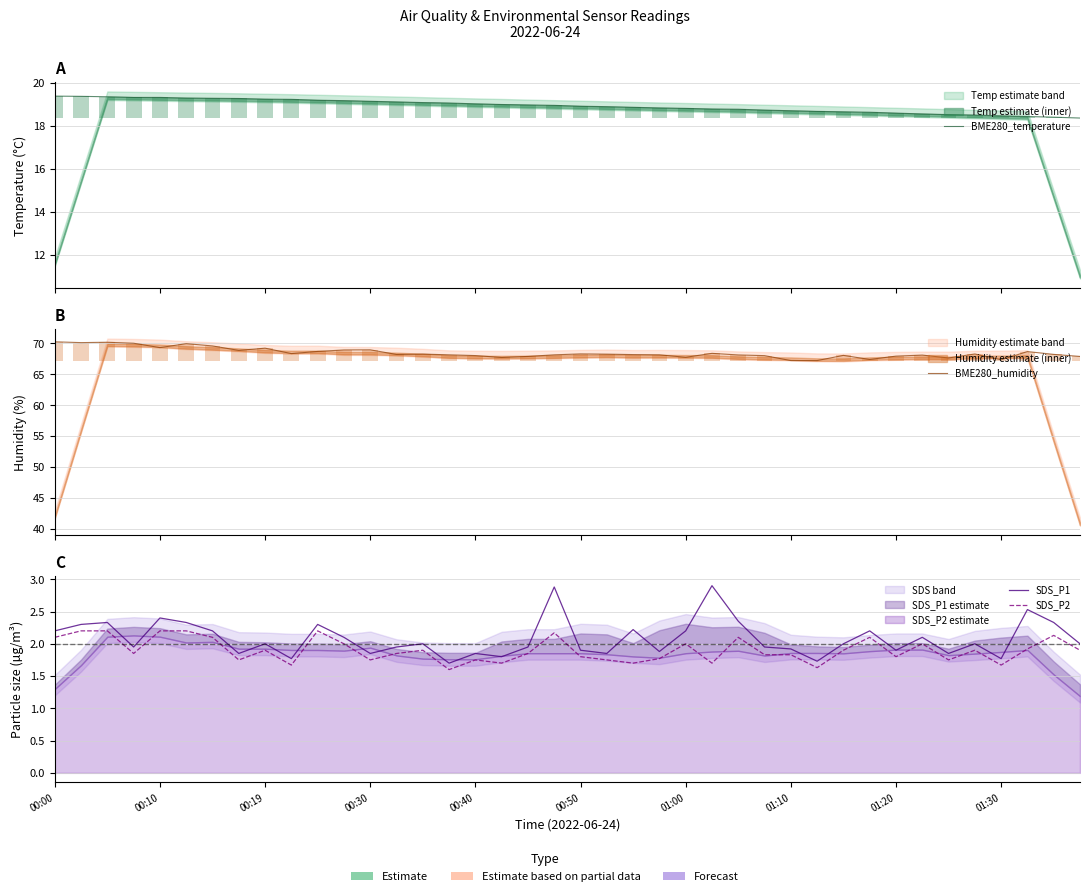

Which series has the widest spread of values?

BME280_humidity